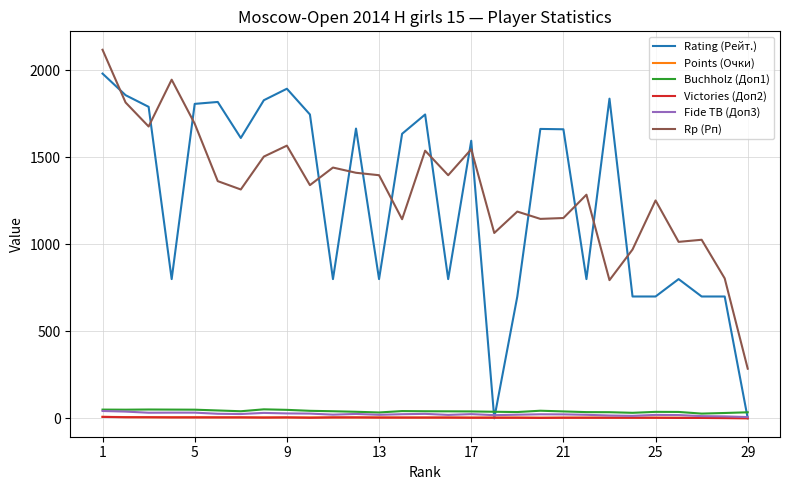

True or false: Fide TB (Доп3) and Rp (Рп) intersect in this chart.

False